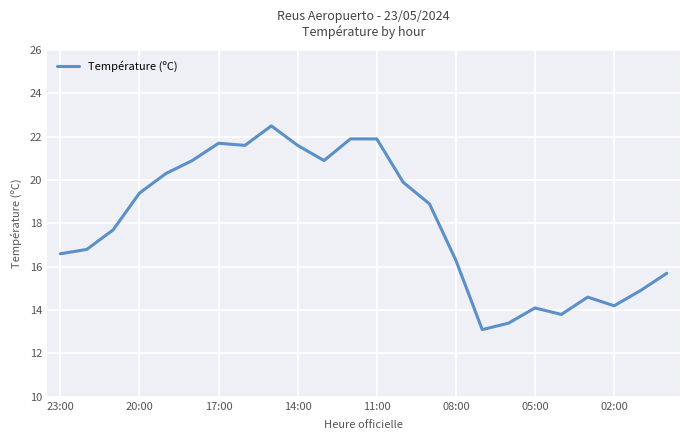

What is the maximum value shown in the chart?

22.5